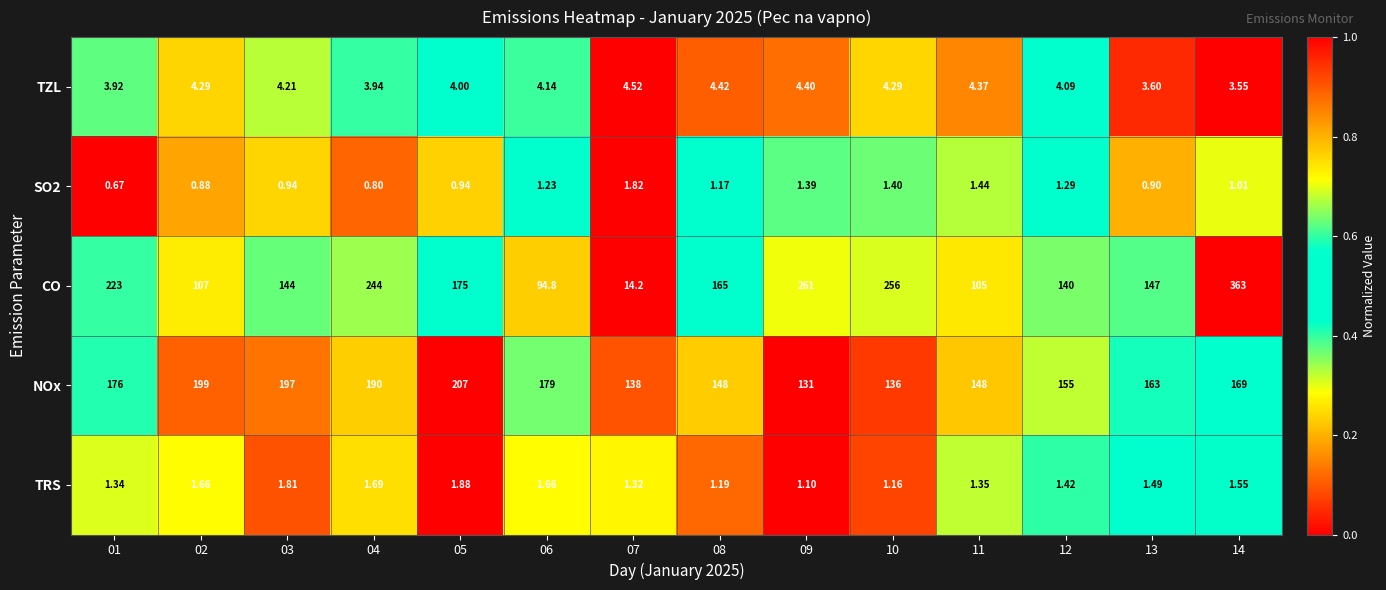

Which series has the largest total across all categories?

CO